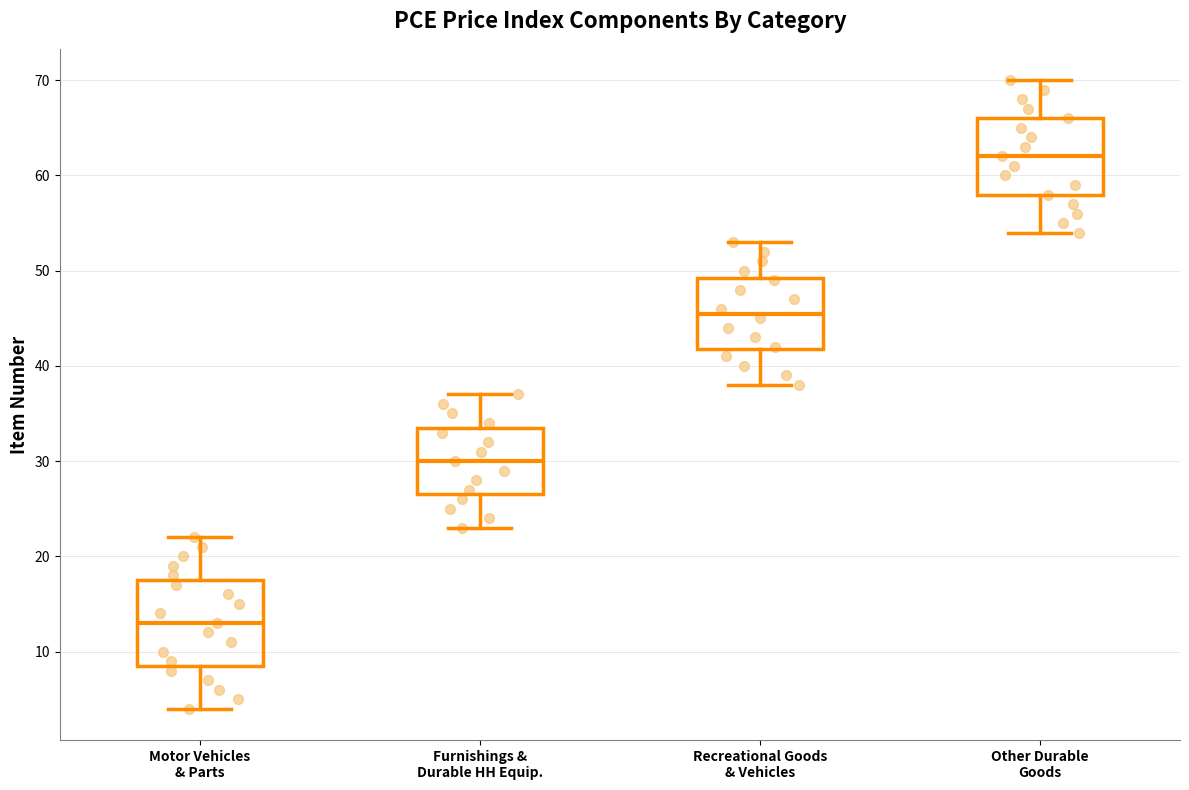

Reading left to right, read every box against the y-axis: the position of its median line, the range the box covers, and the ends of its whiskers. The values are not printed on the chart, so give them approximately, as read against the axis.

Motor Vehicles & Parts: median 13, box 9 to 18, whiskers 4 to 22
Furnishings & Durable HH Equip.: median 30, box 27 to 34, whiskers 23 to 37
Recreational Goods & Vehicles: median 46, box 42 to 49, whiskers 38 to 53
Other Durable Goods: median 62, box 58 to 66, whiskers 54 to 70